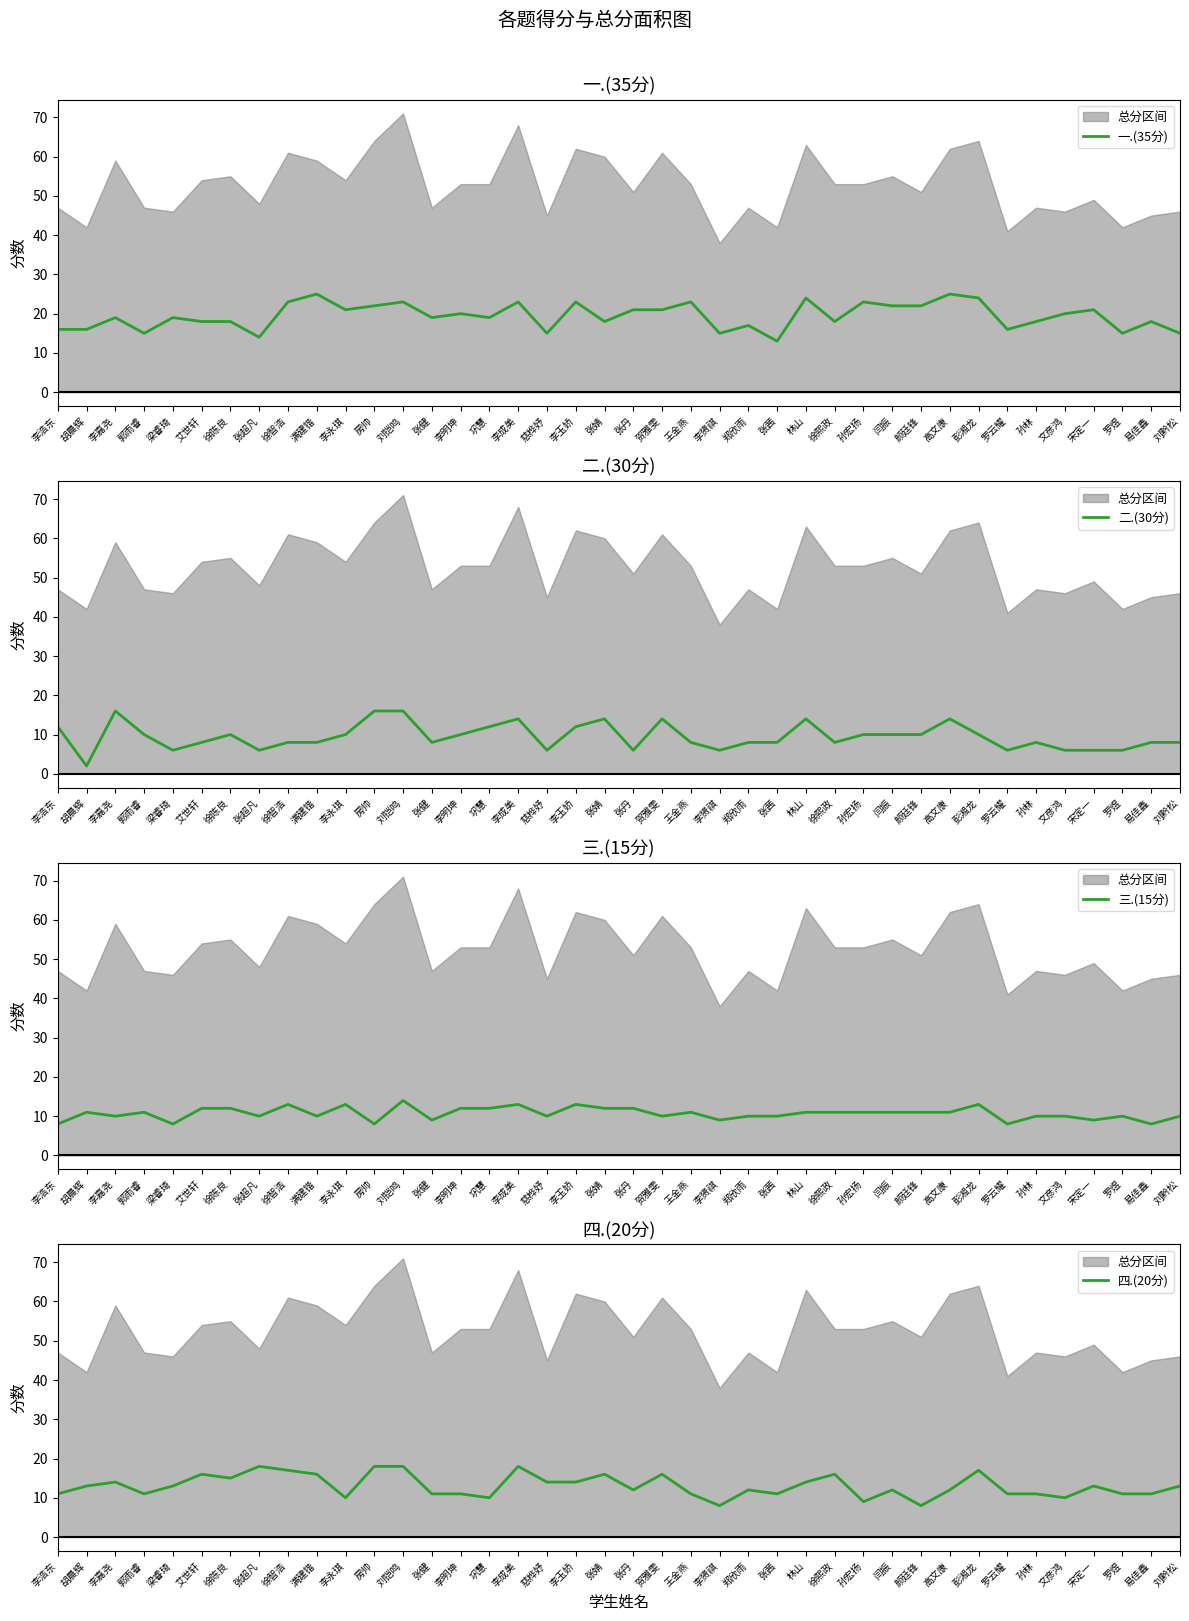

True or false: 一.(35分) and 三.(15分) cross at least once.

False